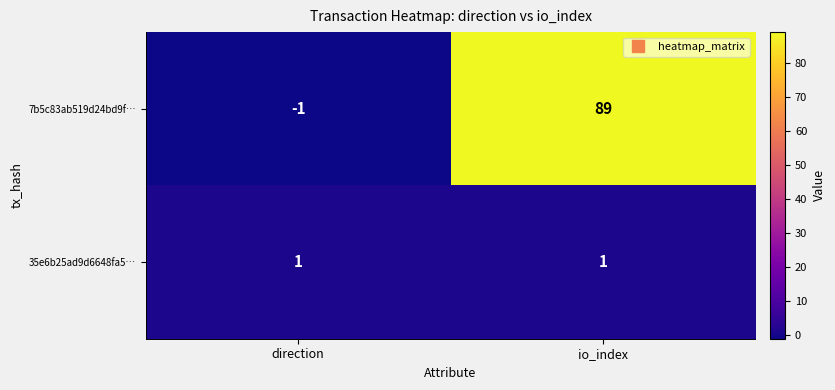

Which series has the largest range (max minus min)?

7b5c83ab519d24bd9f…